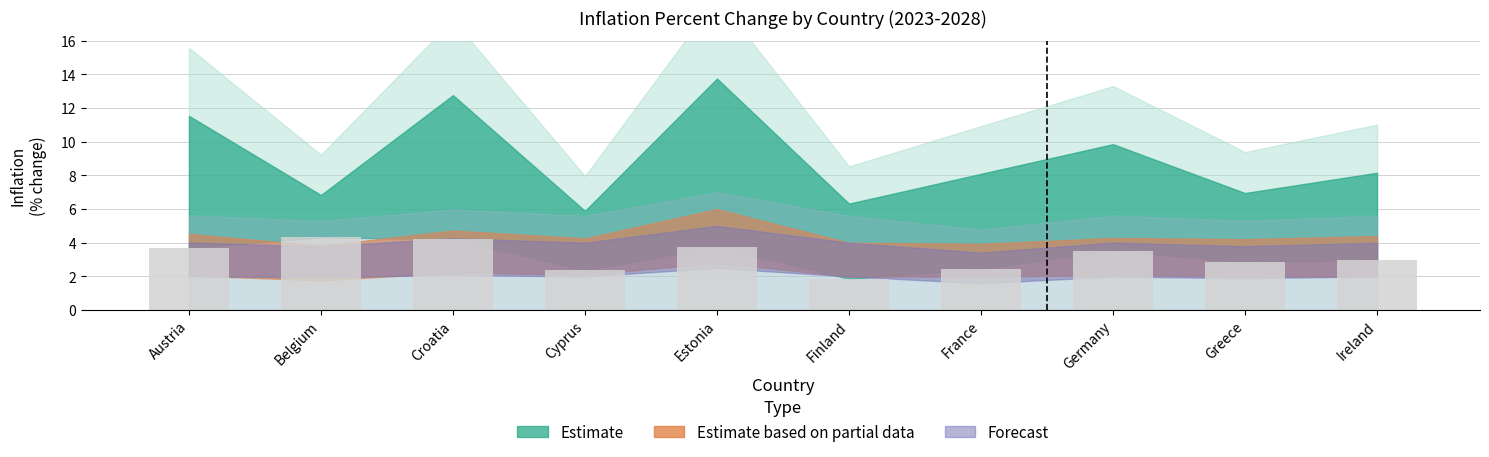

Read the value at Ireland.

3.0